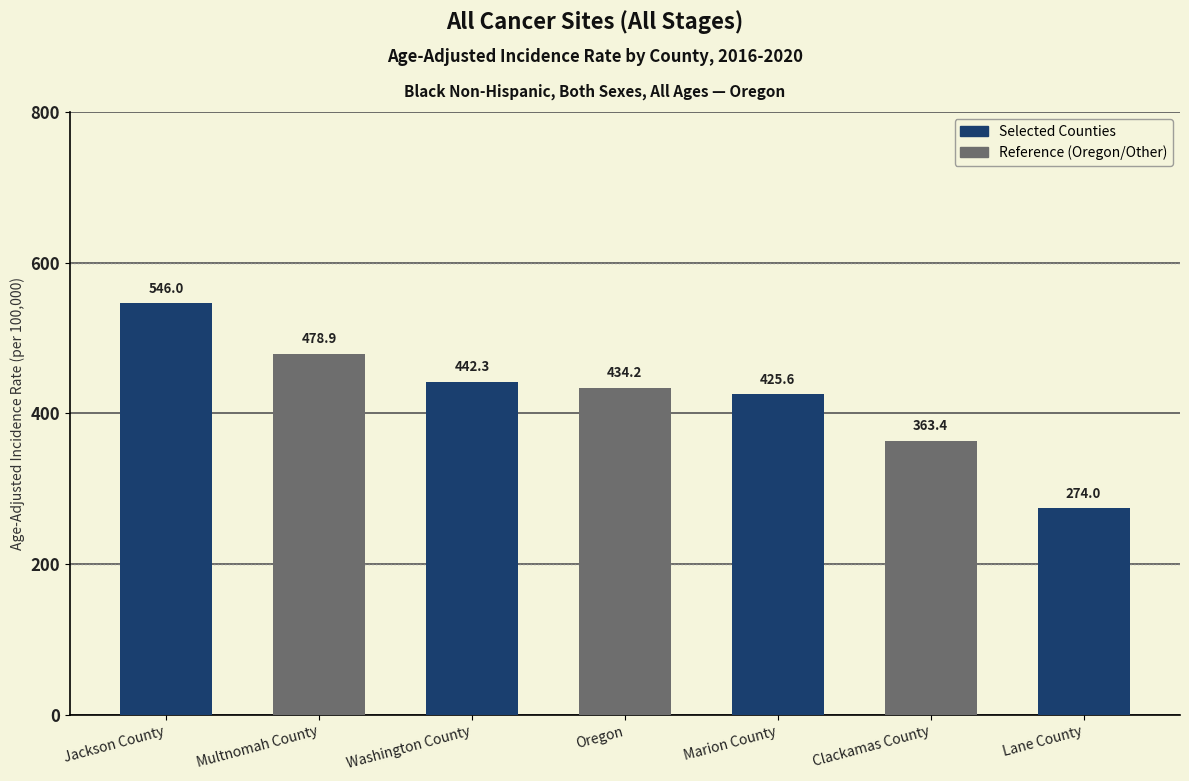

Count the number of values greater than 434.

4